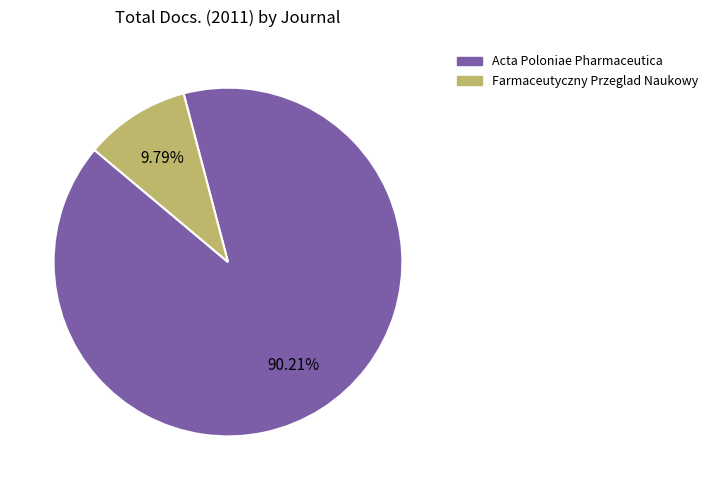

Rank the categories by value from lowest to highest.

Farmaceutyczny Przeglad Naukowy, Acta Poloniae Pharmaceutica